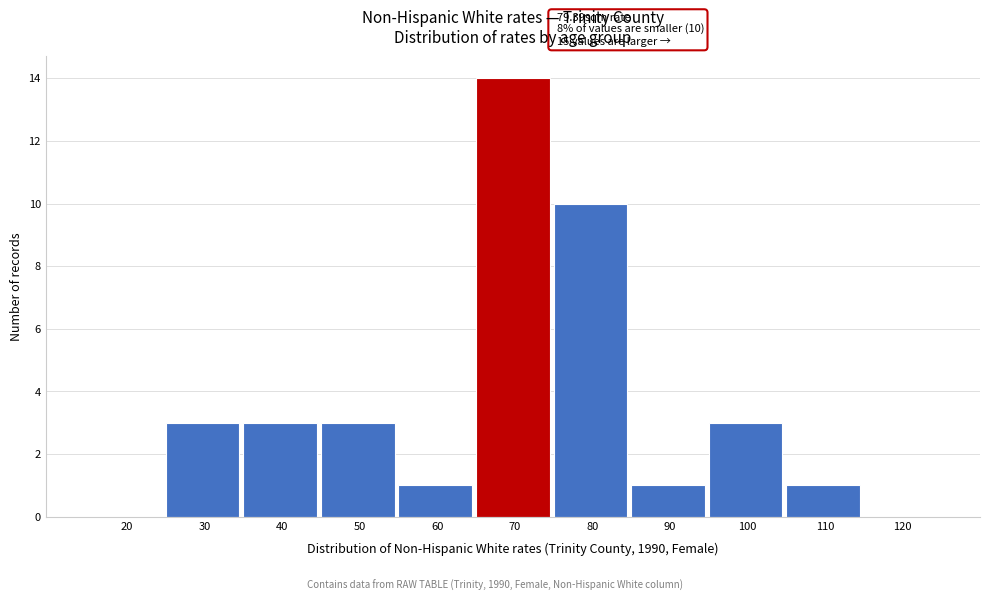

Reading left to right, list all the values displayed in this chart.

20=0	30=3	40=3	50=3	60=1	70=14	80=10	90=1	100=3	110=1	120=0